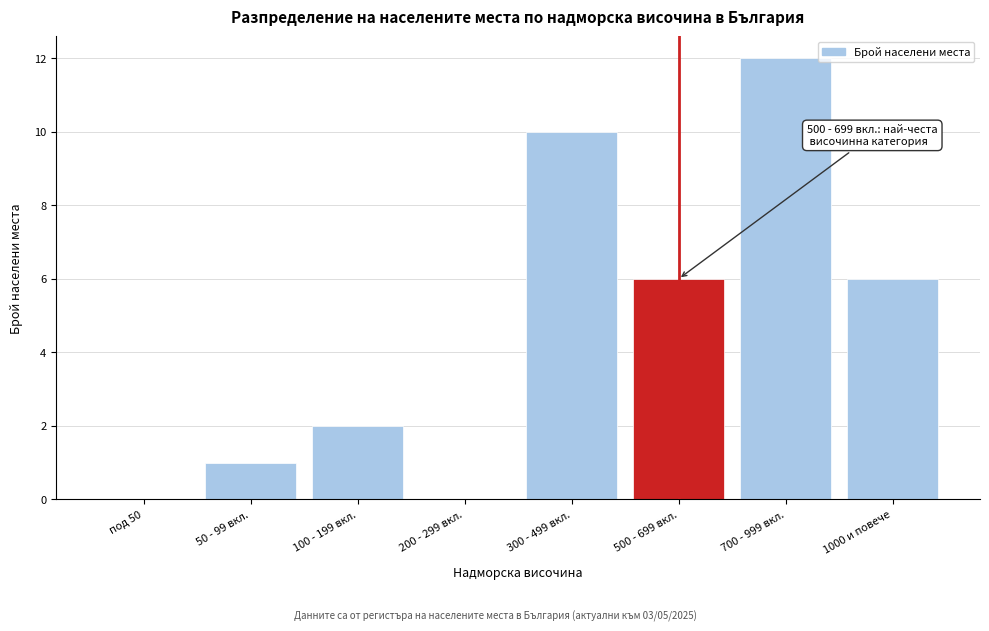

Reading left to right, list all the values displayed in this chart.

под 50=0	50 - 99 вкл.=1	100 - 199 вкл.=2	200 - 299 вкл.=0	300 - 499 вкл.=10	500 - 699 вкл.=6	700 - 999 вкл.=12	1000 и повече=6